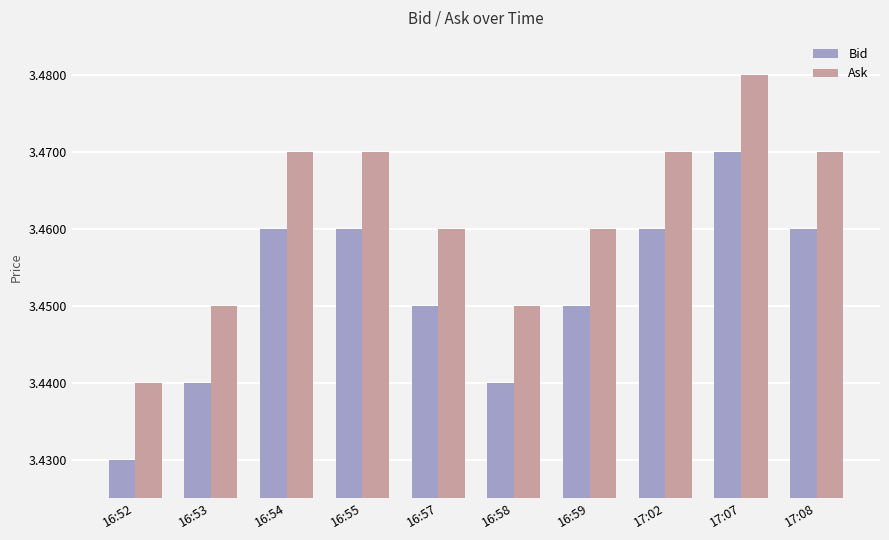

What is the sum of the Ask values at 17:08 and 16:53?

6.9